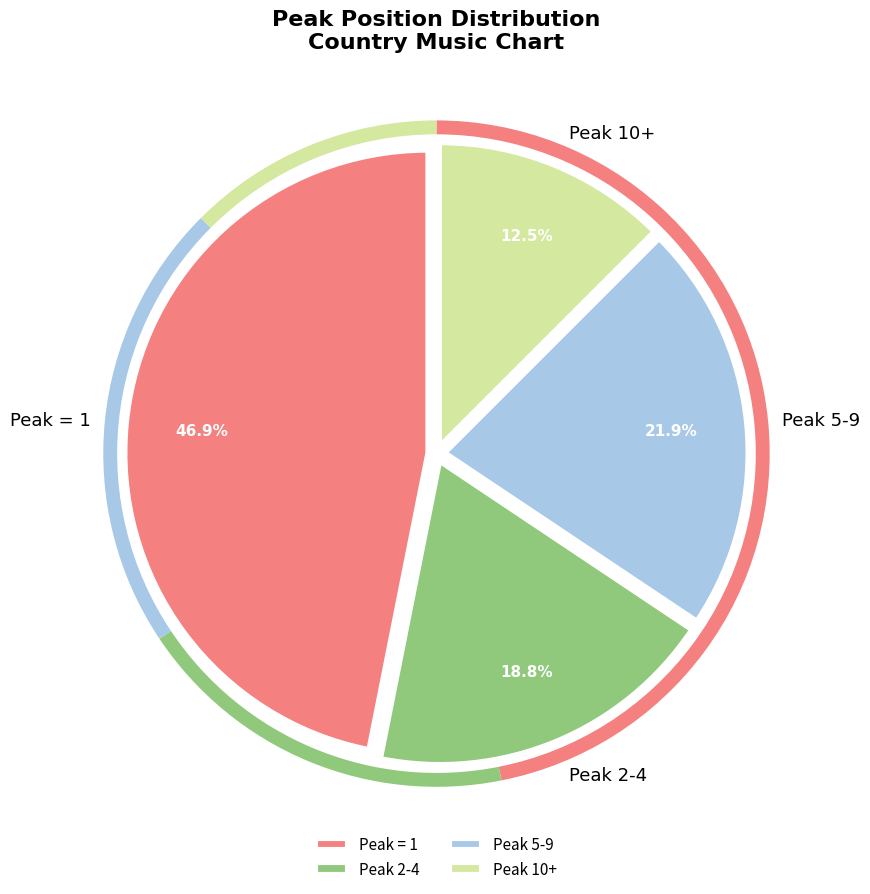

Is there a majority slice in this chart?

No